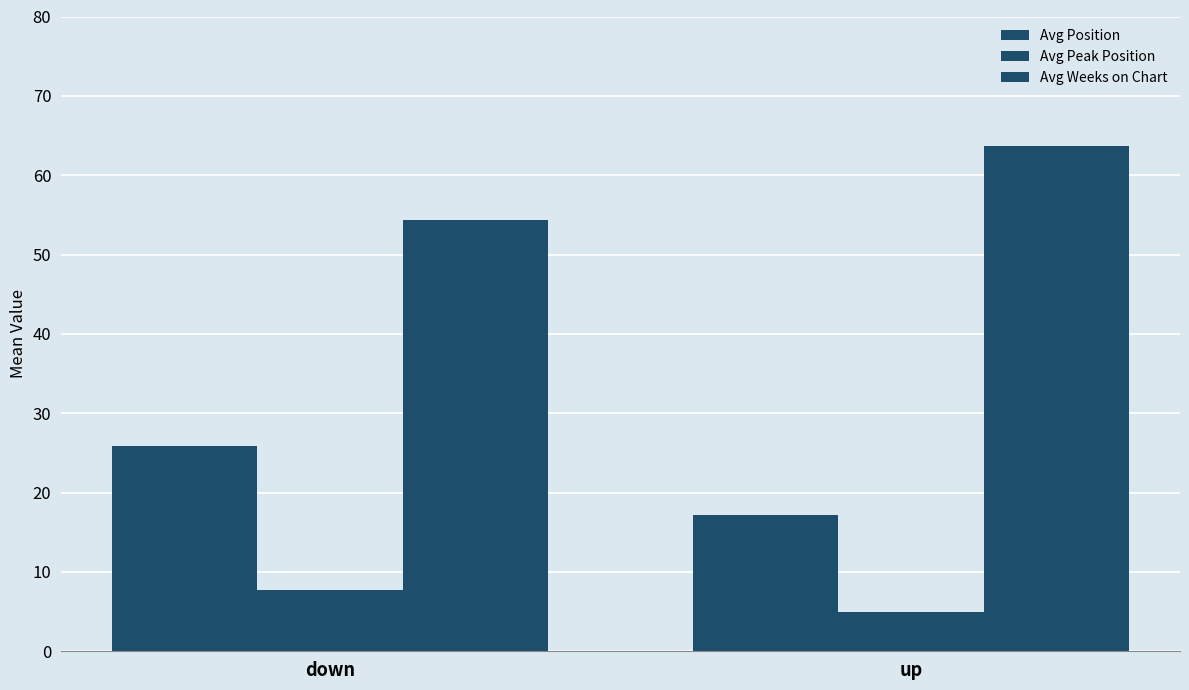

Which series changed the most between down and up?

Avg Weeks on Chart